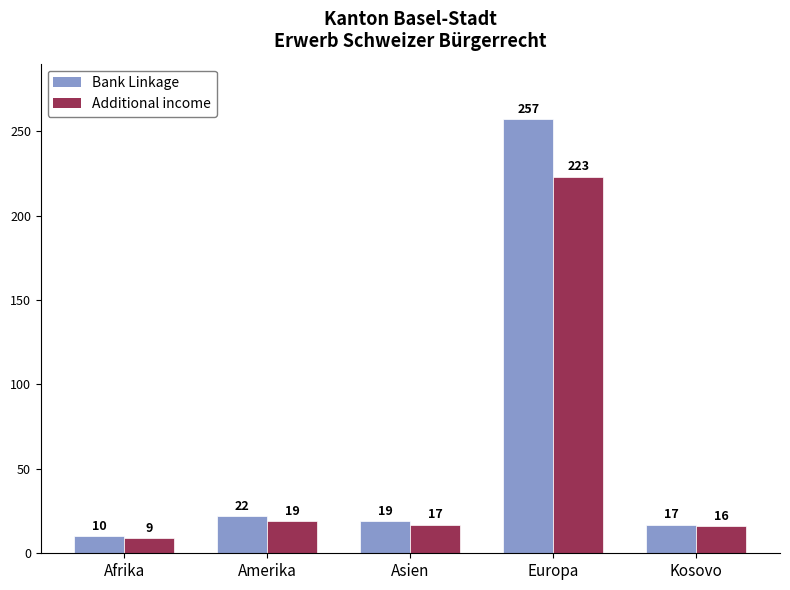

Which series has the widest spread of values?

Bank Linkage